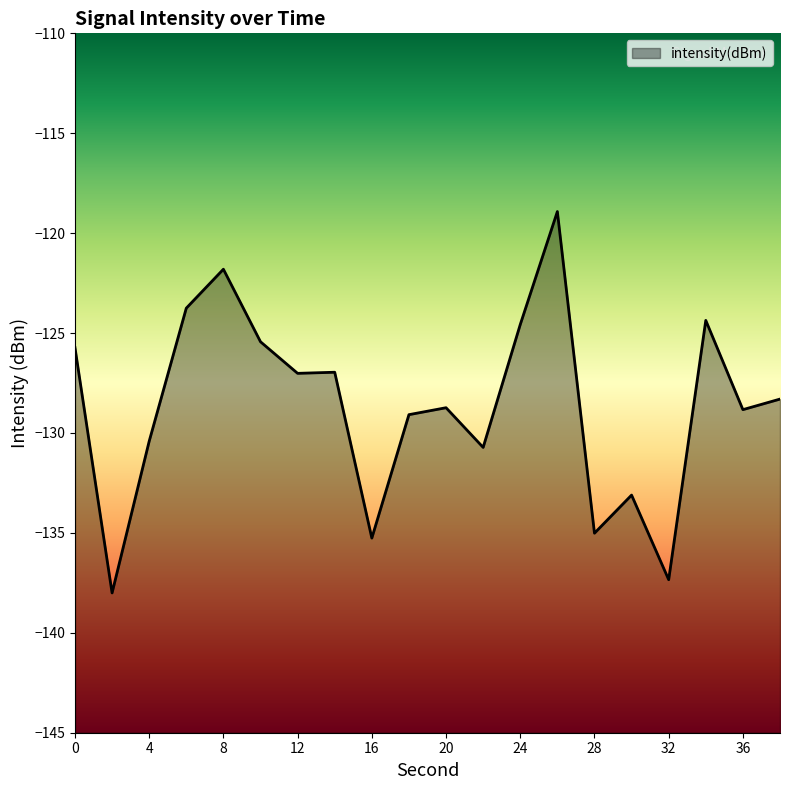

Read the value at 38.

-128.3